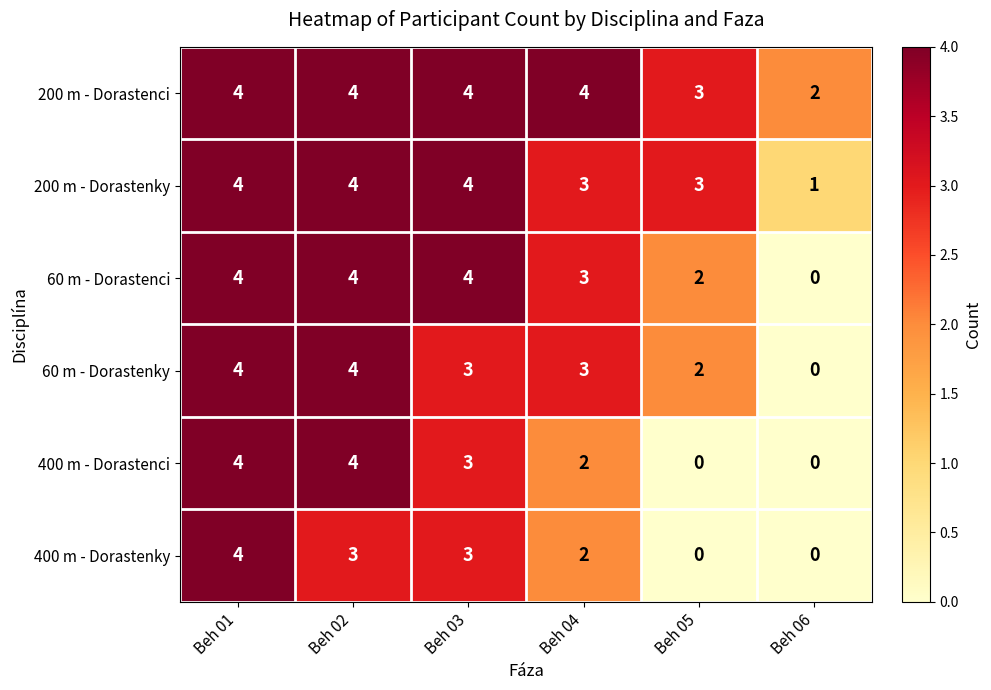

What is the average value of the 200 m - Dorastenci series?

4